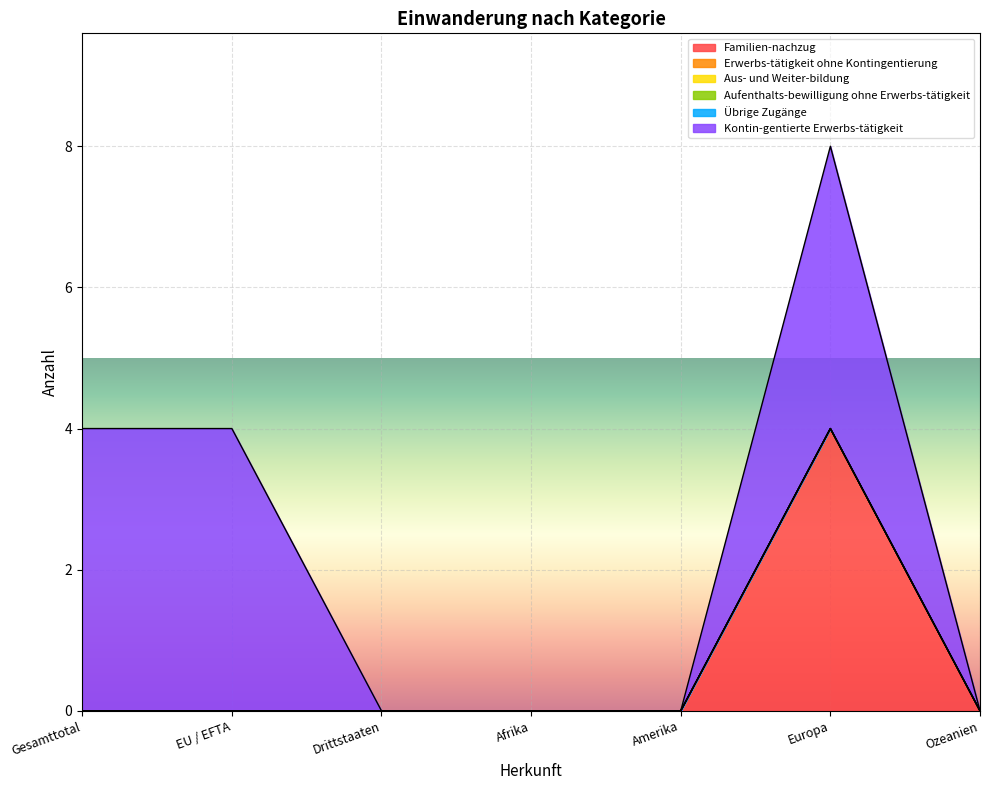

How many lines are shown in the chart?

6